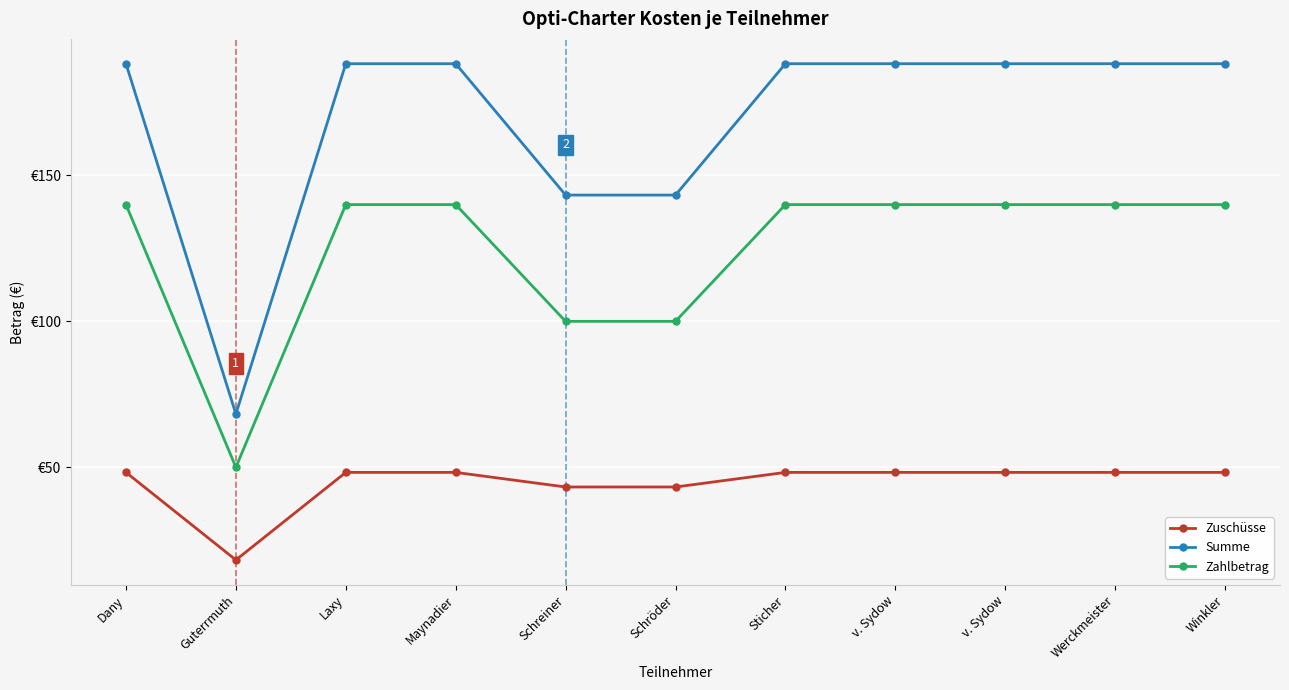

True or false: Zuschüsse has a value of 48.3 at Dany.

True